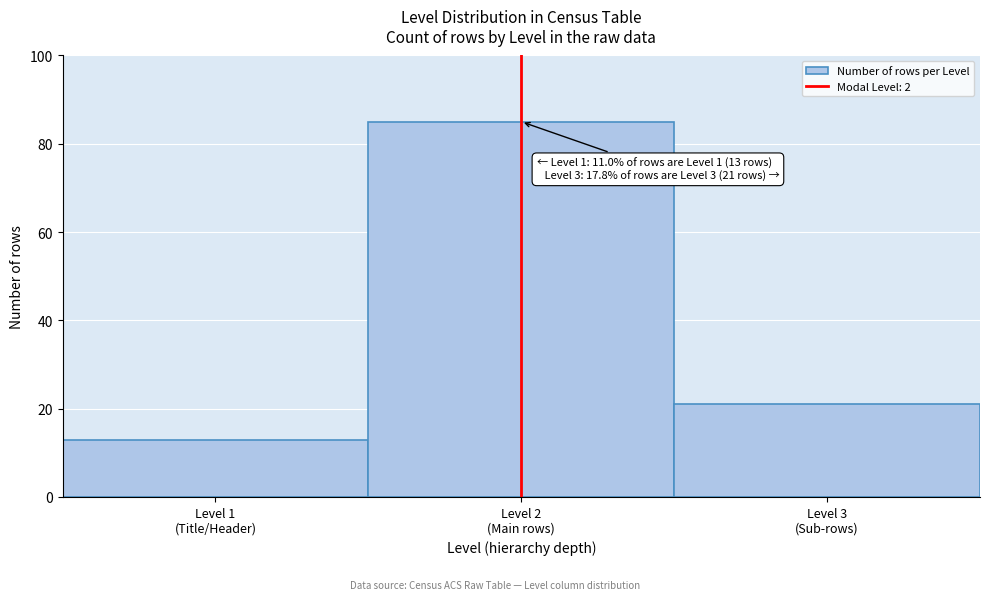

Reading right to left, extract all data points from this chart.

21	85	13